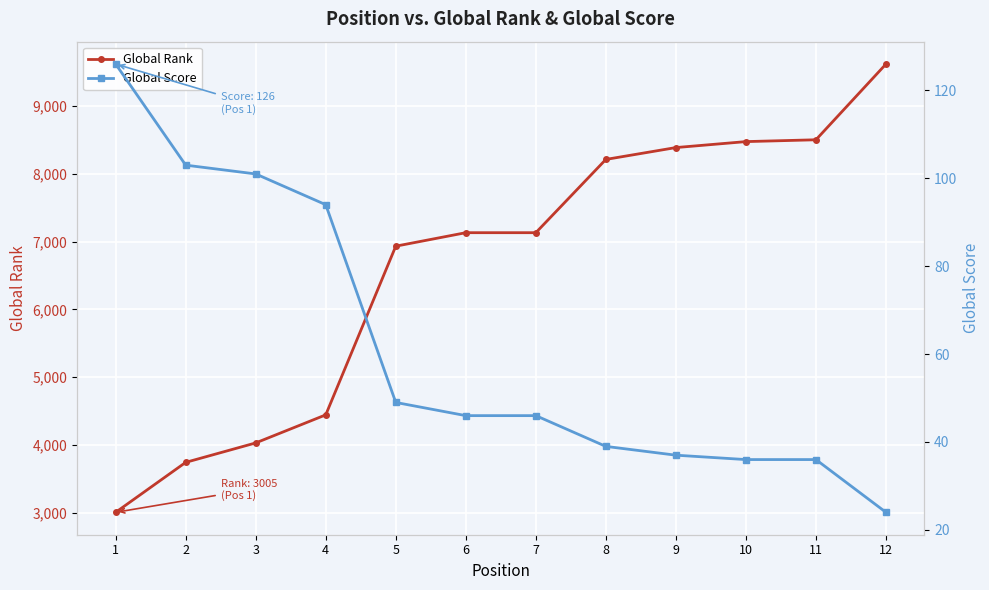

What is the difference between the second highest and second lowest values in the Global Score series?

67